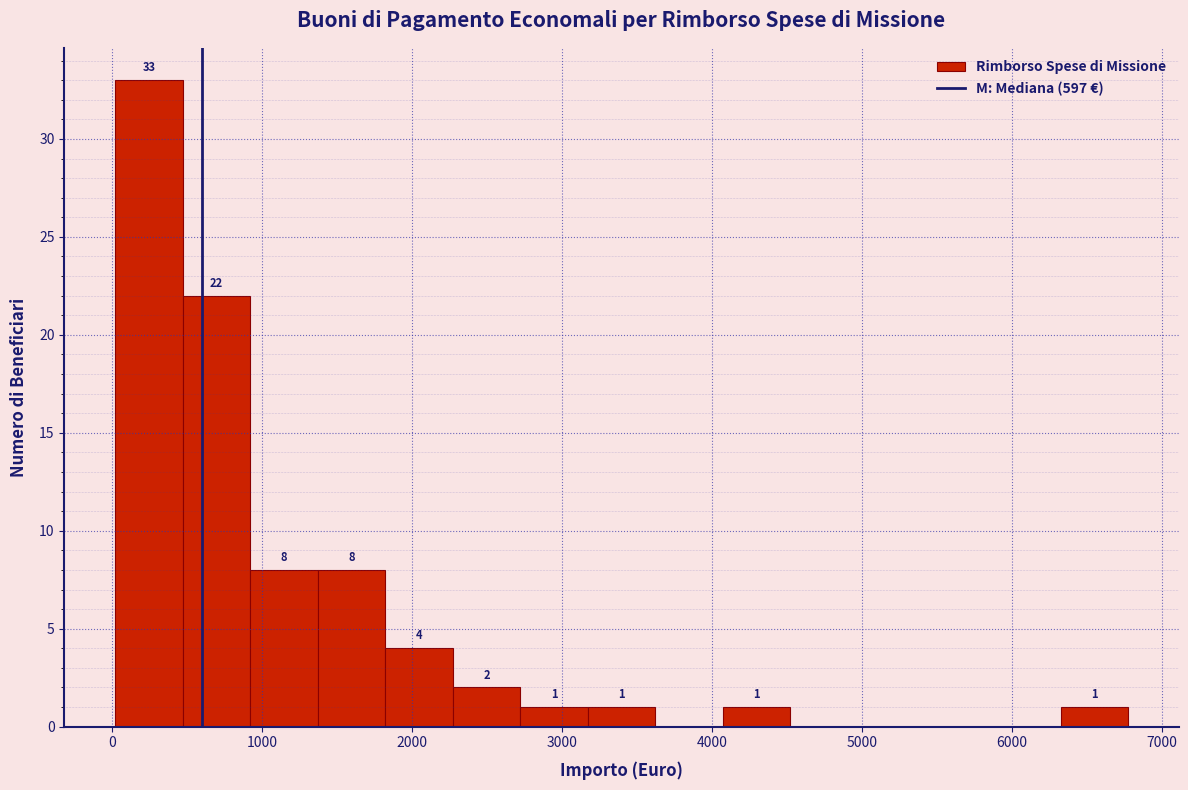

Over which range of the x-axis is the bar tallest?

0 to 500